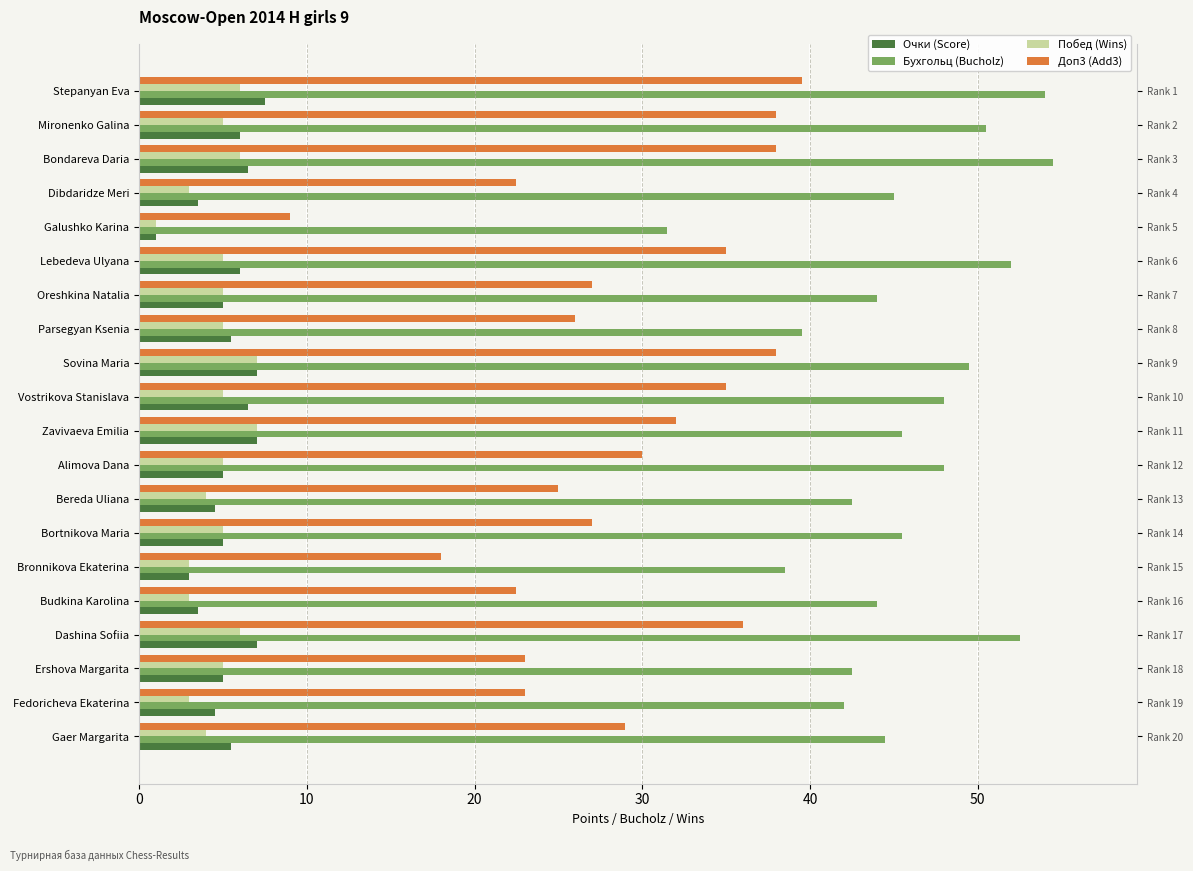

Count the number of categories in the chart.

20